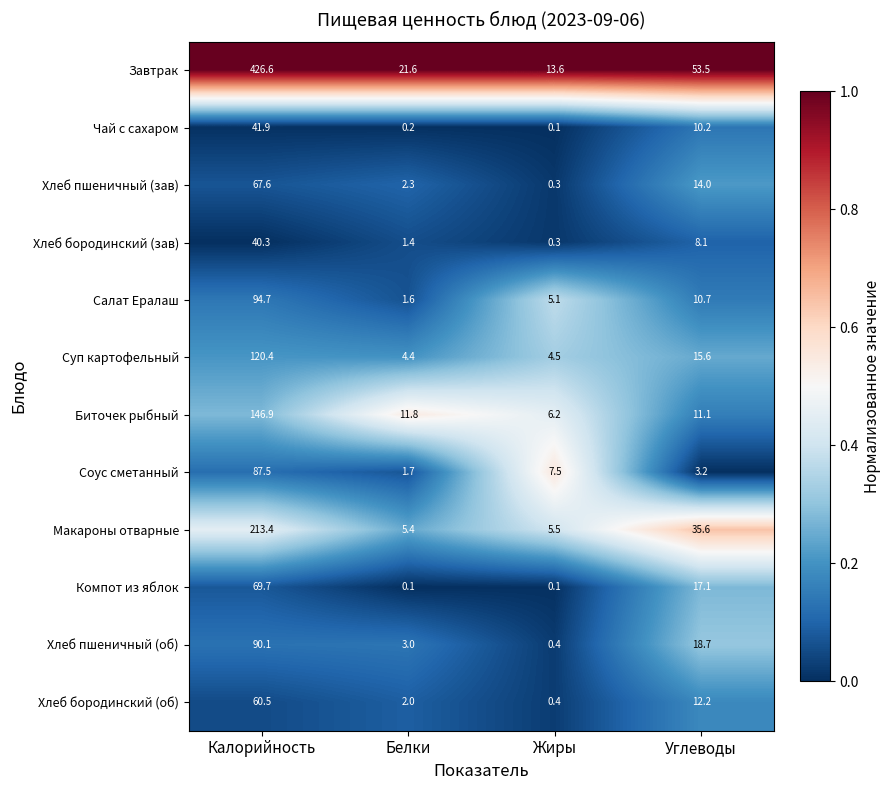

What is the difference between the Соус сметанный values at Углеводы and Белки?

1.5